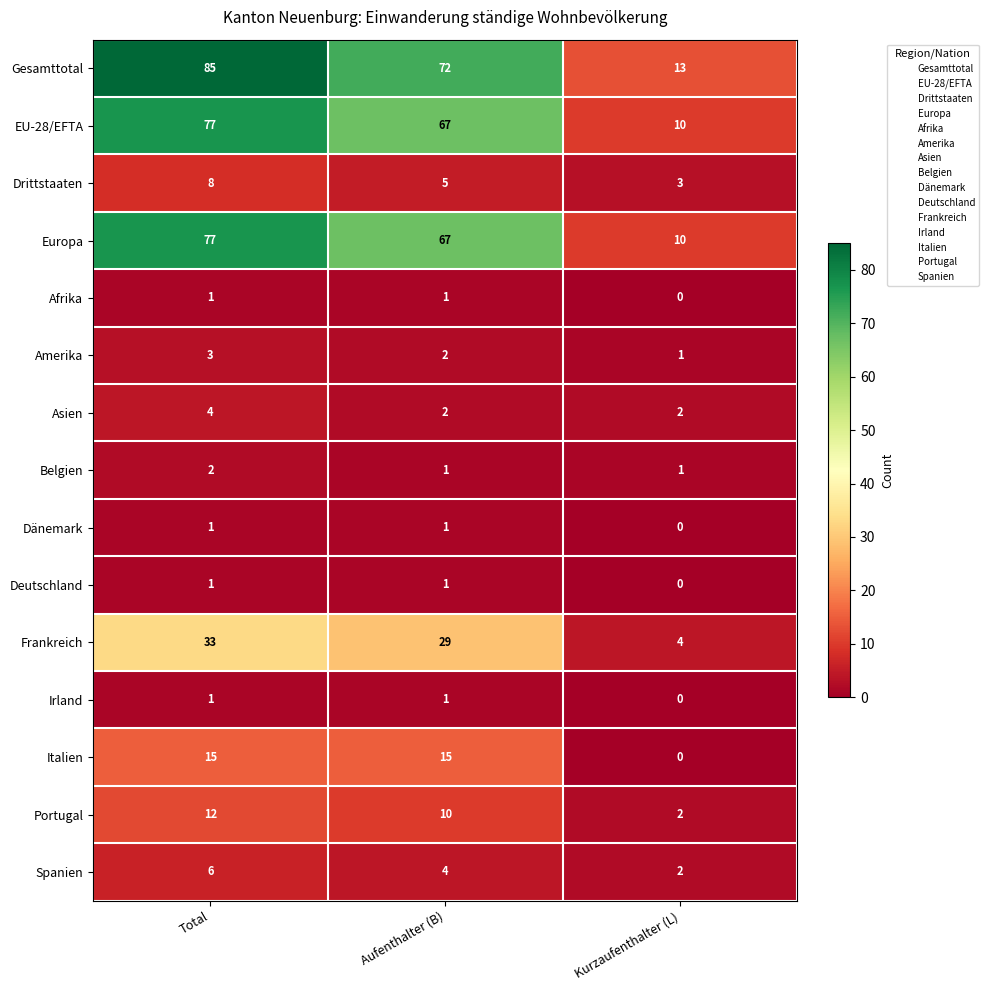

What is the total value across all series at Total?

326